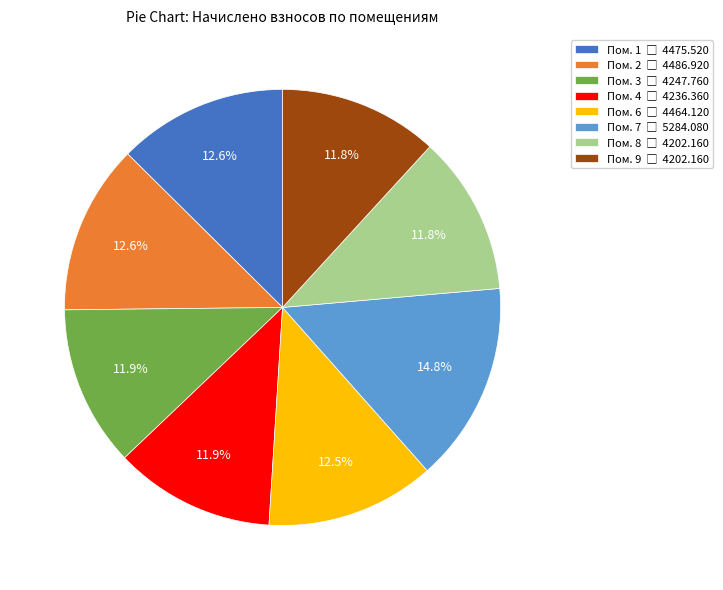

Is there a majority slice in this chart?

No